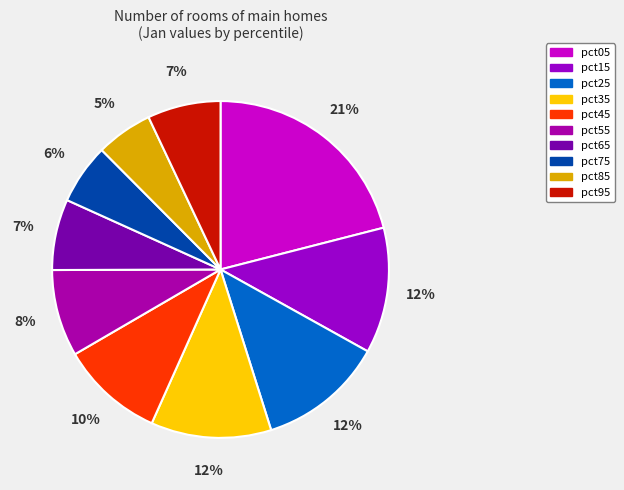

Is it true that pct35 is 12% of the pie?

True